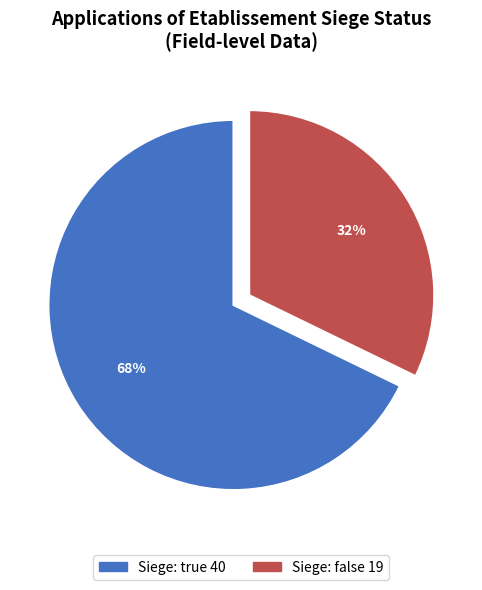

To the nearest percent, what is the average slice percentage?

50%